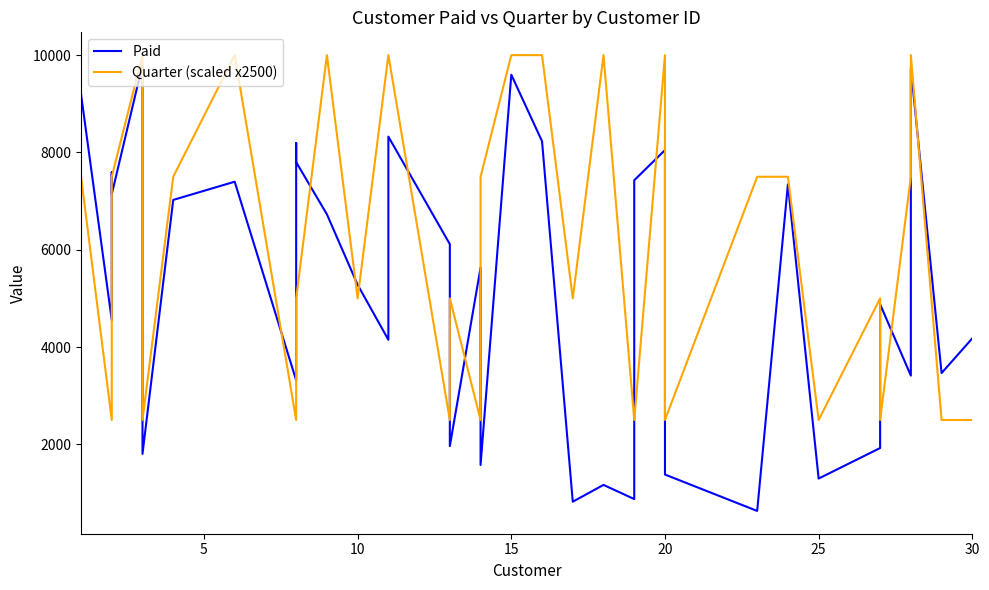

At which category is the sum across all series the highest?

20